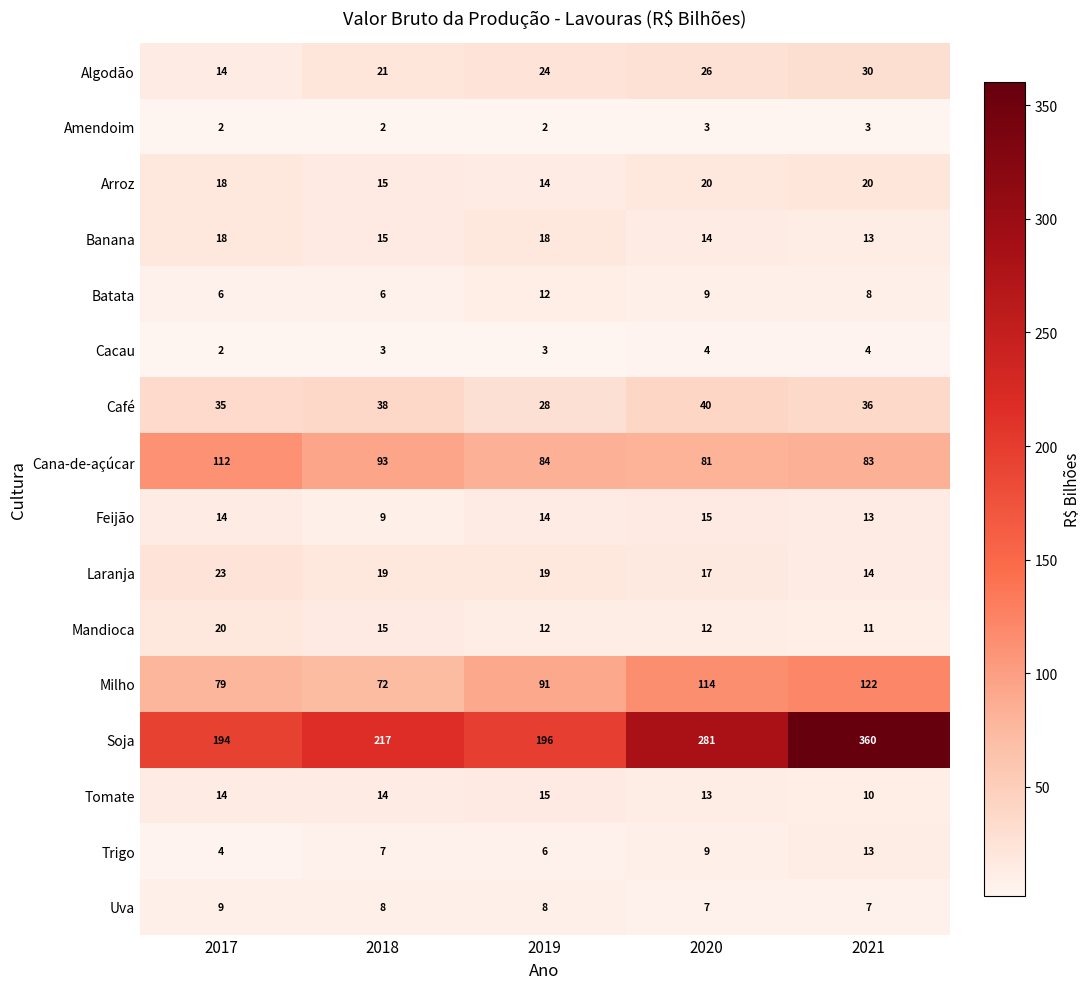

Rank the categories by Algodão value from lowest to highest.

2017, 2018, 2019, 2020, 2021